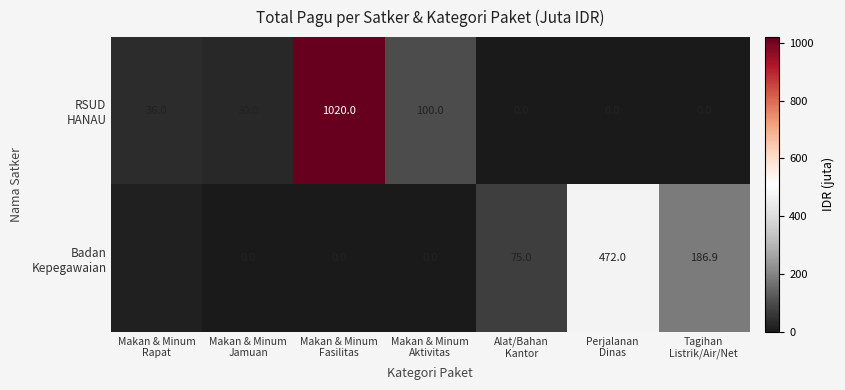

What is the greatest value displayed?

1020.0